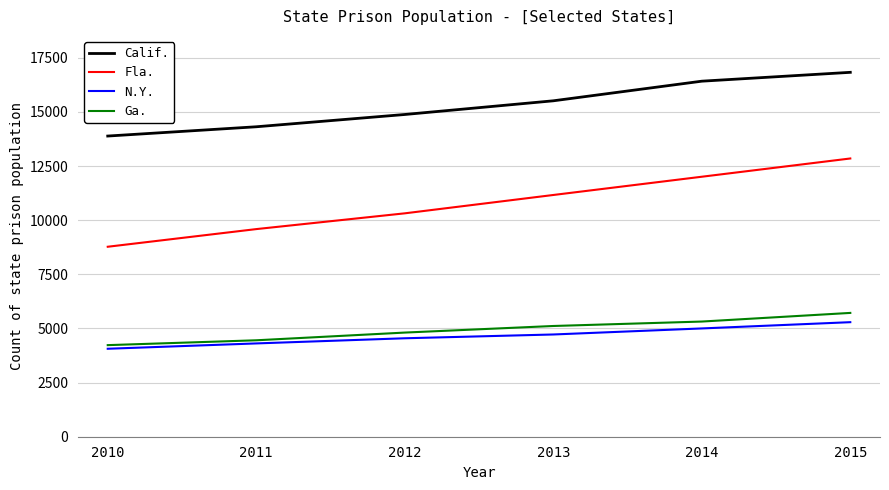

How many lines are shown in the chart?

4